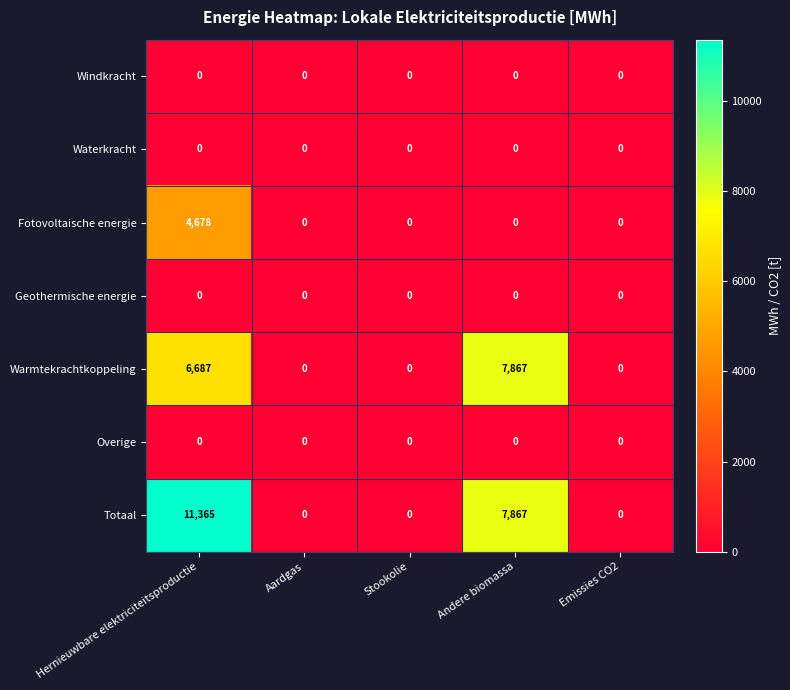

What is the sum of all Warmtekrachtkoppeling values?

14554